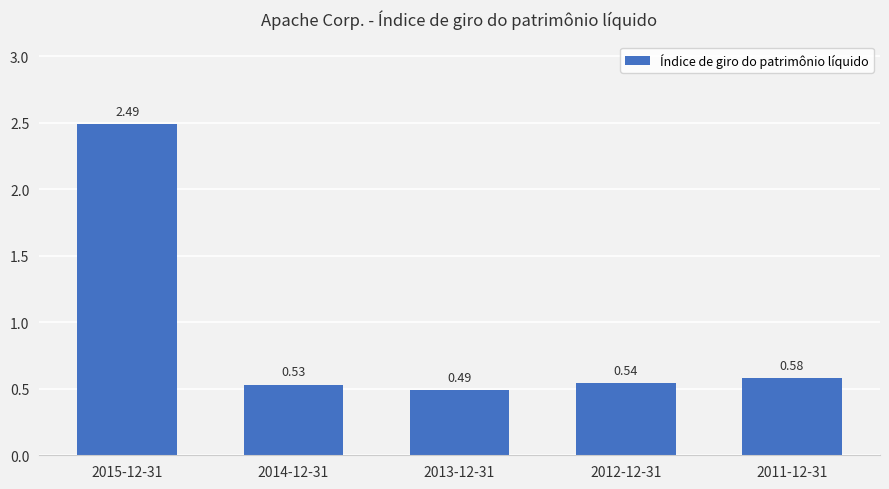

List the labels in order of value, largest first.

2015-12-31, 2011-12-31, 2012-12-31, 2014-12-31, 2013-12-31